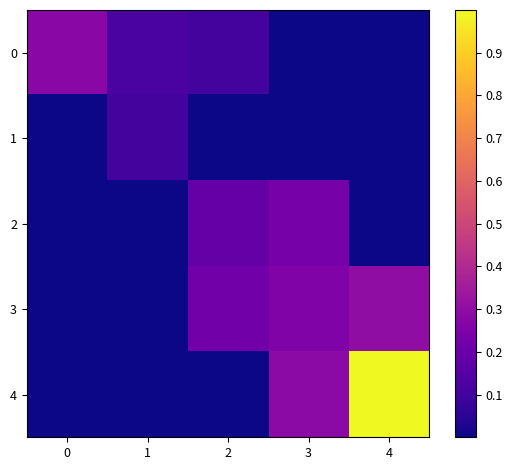

Between 1 and 4, which series saw the biggest shift?

4